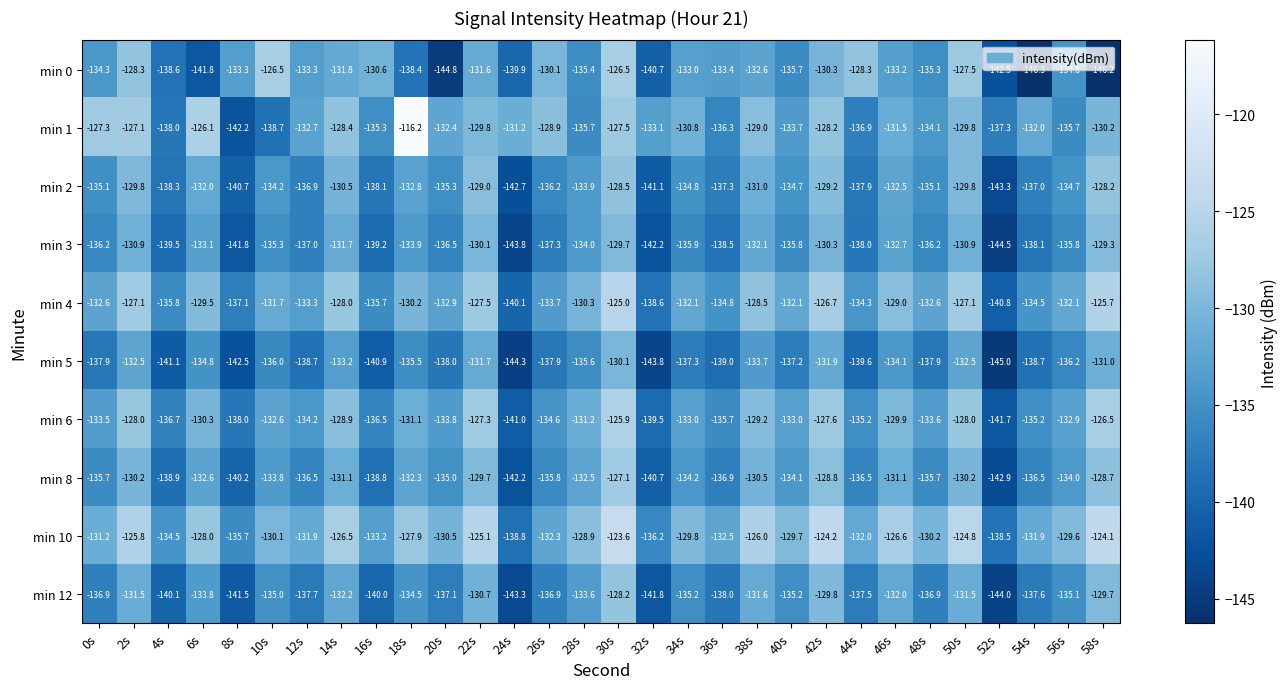

At which label does min 2 reach its minimum?

52s